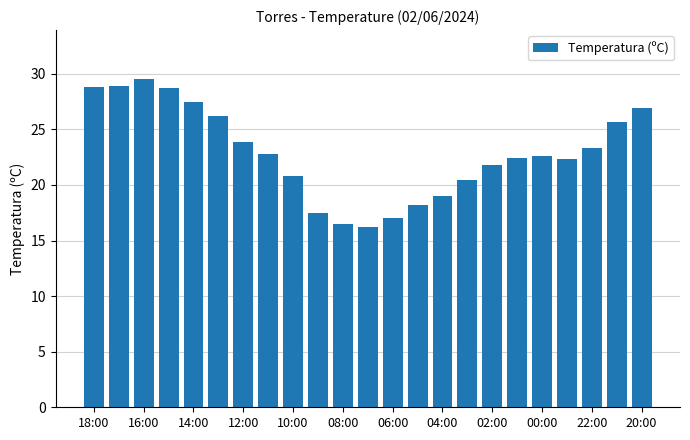

What is the maximum value shown in the chart?

29.5